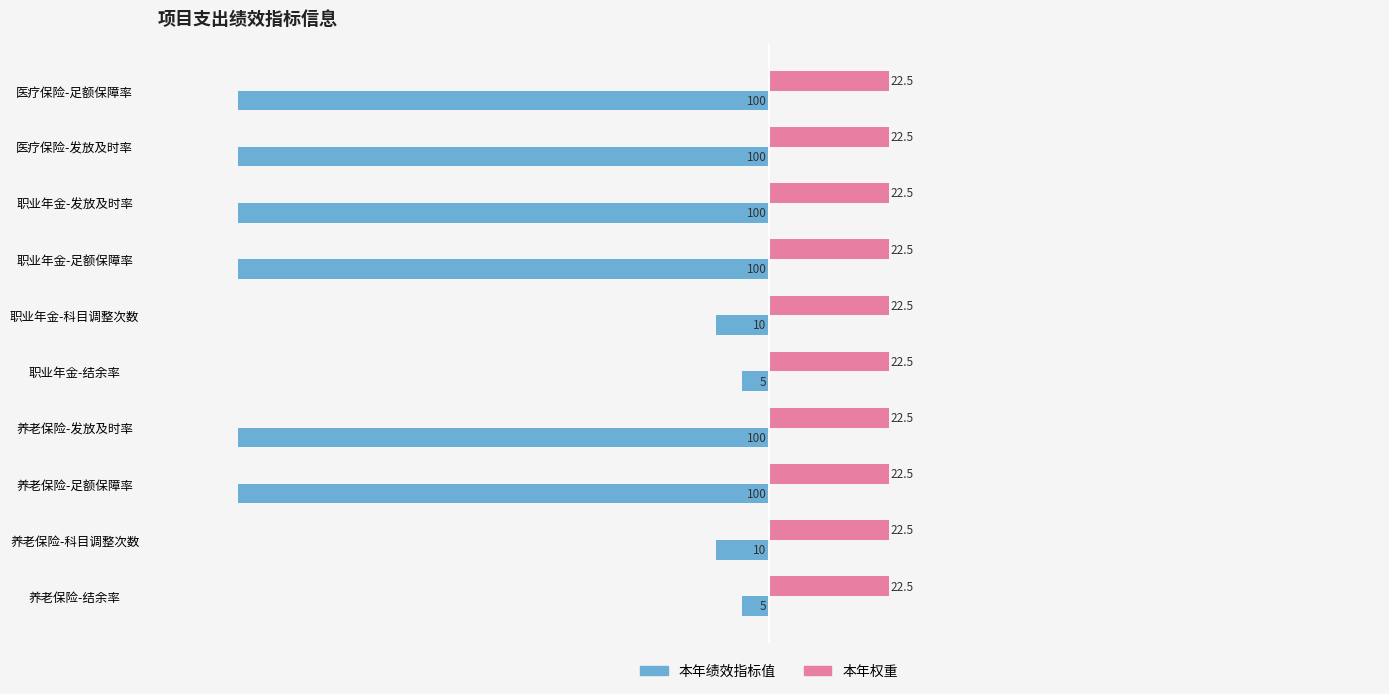

Is the value of 本年权重 at 医疗保险-足额保障率 greater than the value of 本年绩效指标值 at 职业年金-足额保障率?

Yes